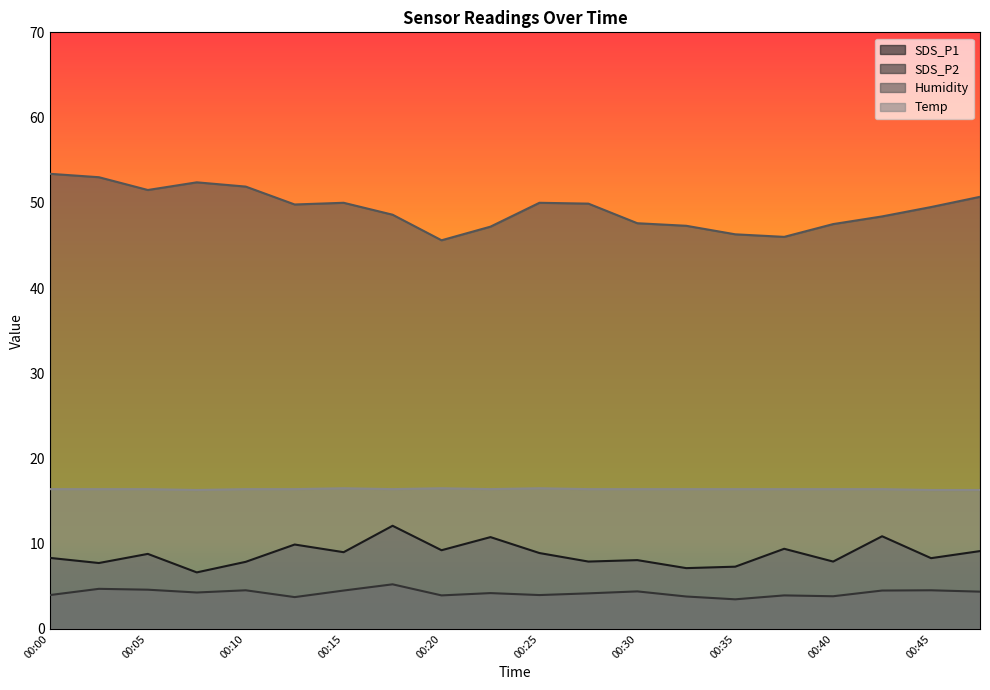

In SDS_P1, how many points are higher than both neighbors (excluding endpoints)?

7